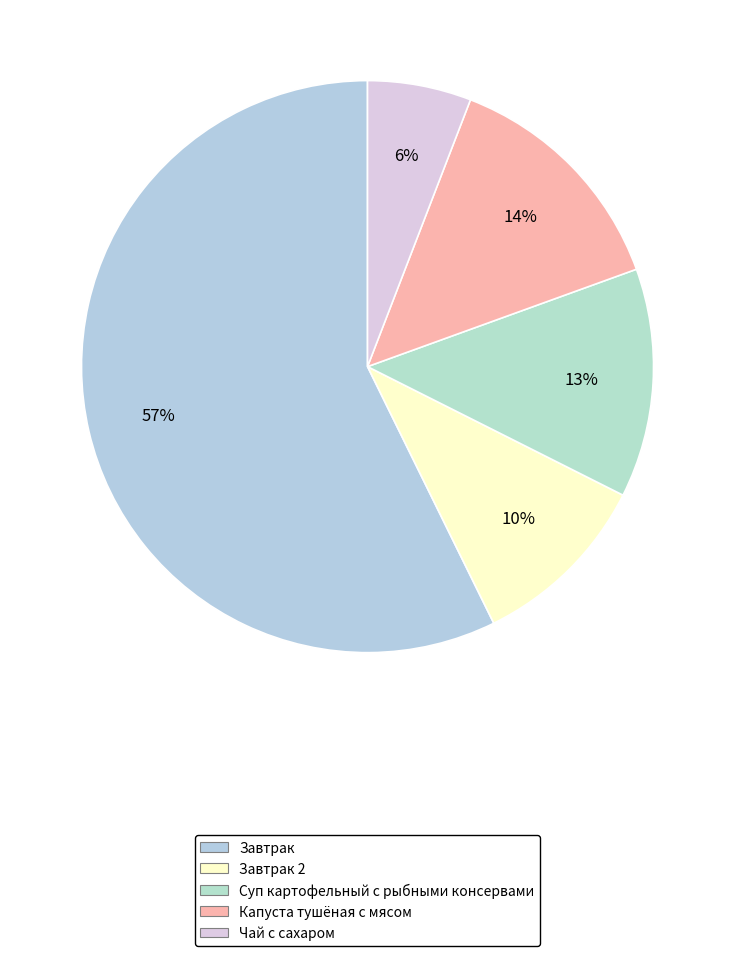

Which slice is the largest?

Завтрак